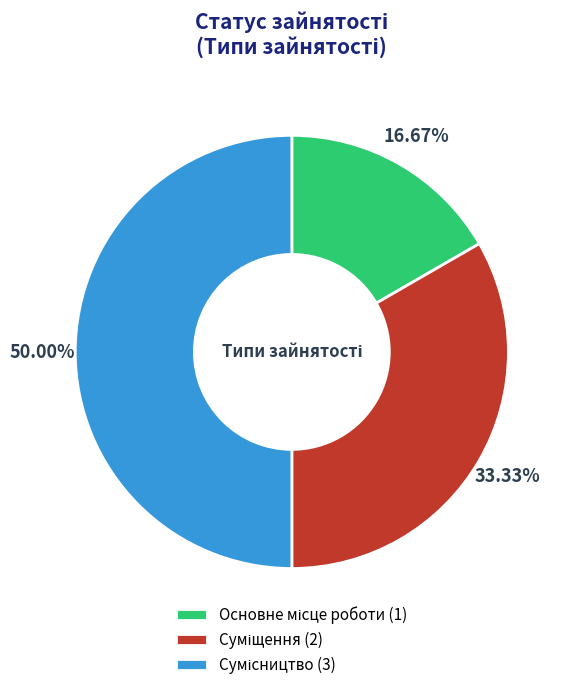

To the nearest percent, what is the average slice percentage?

33%